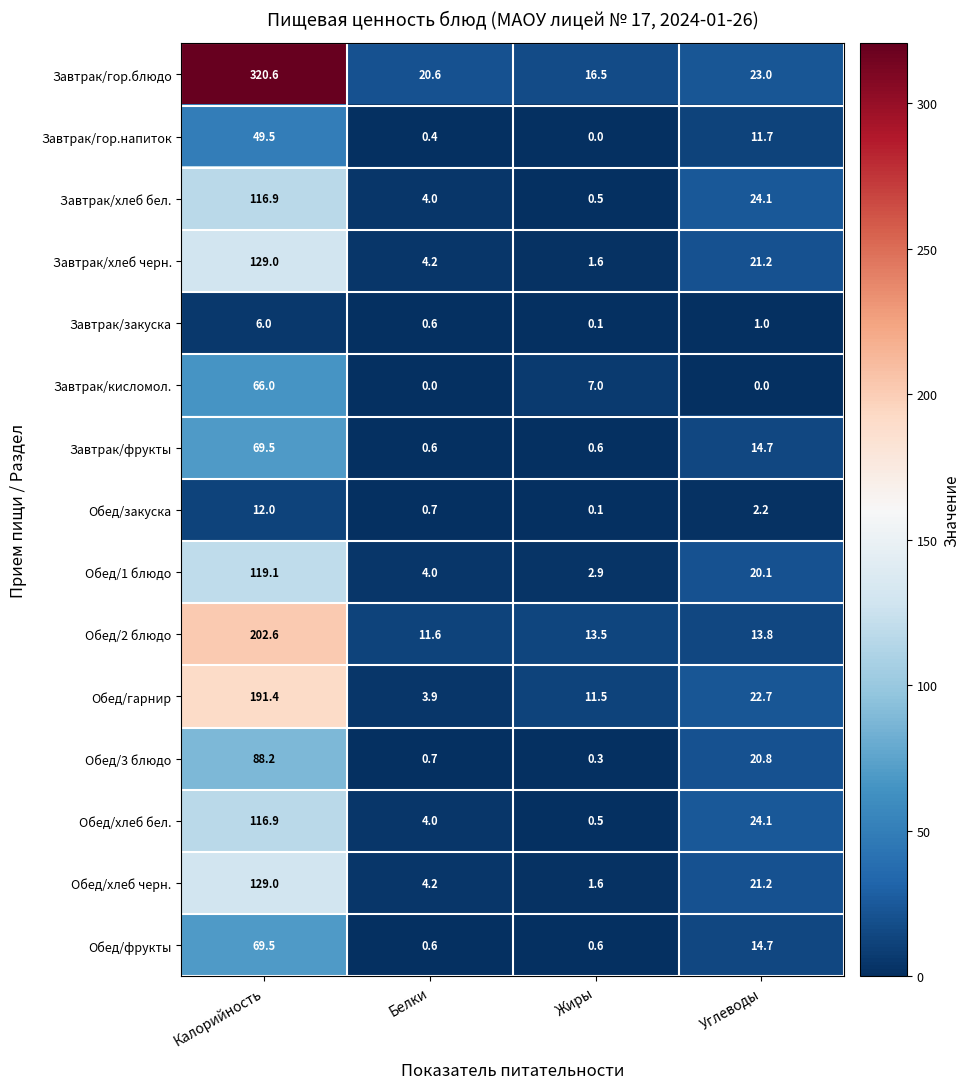

What is the total value across all series at Калорийность?

1686.2